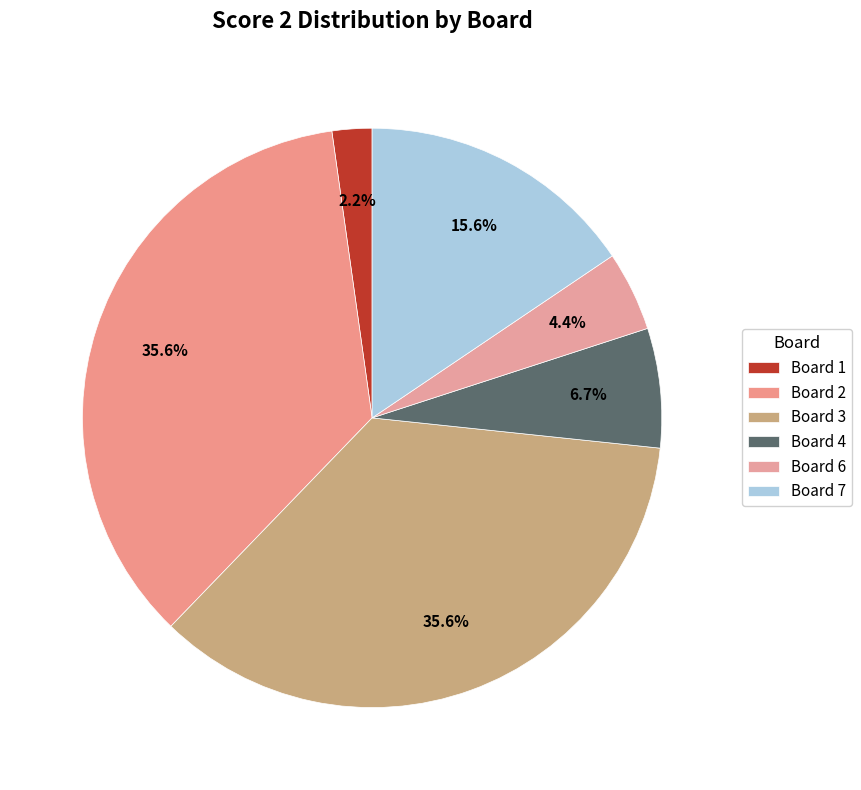

Is Board 4 the majority of the pie?

No